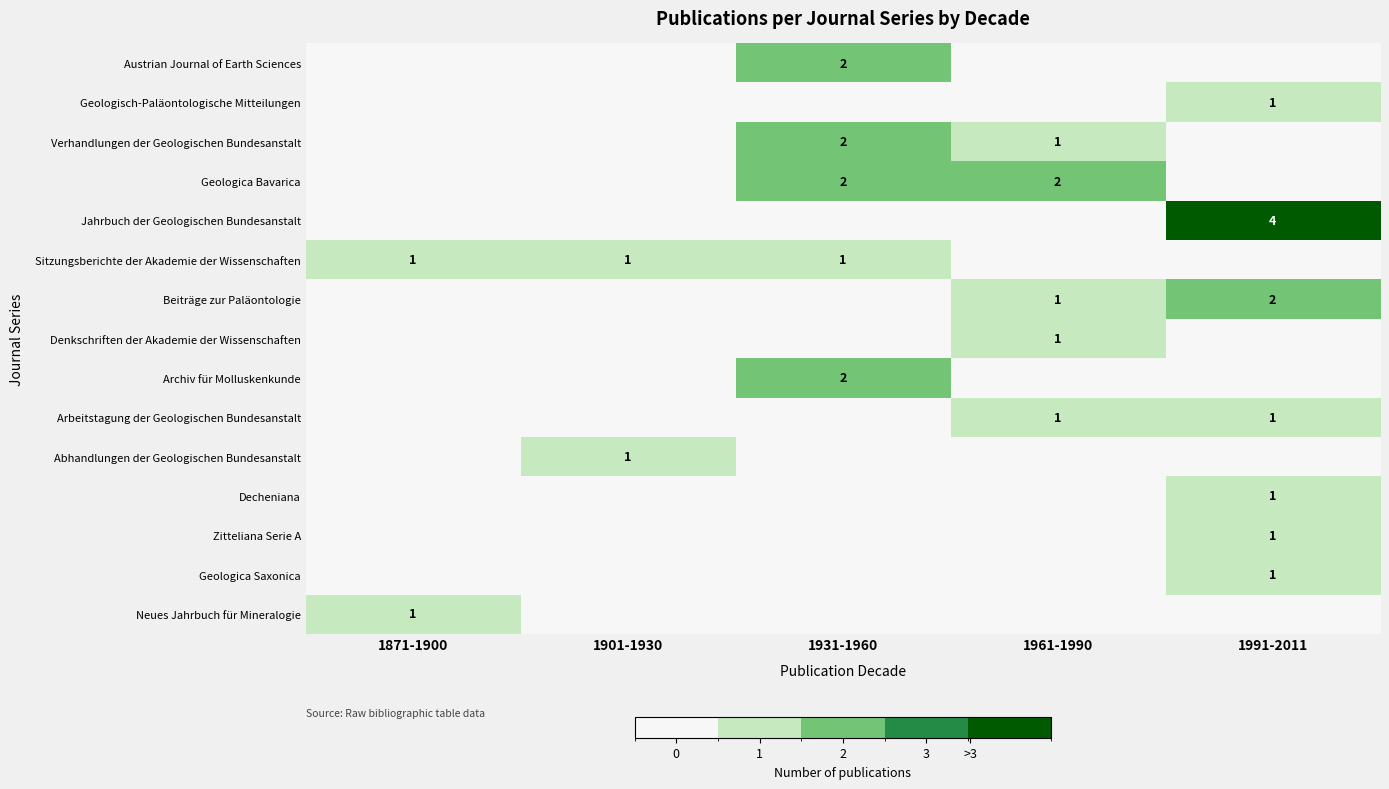

True or false: Geologica Saxonica has a value of 1 at 1991-2011.

True